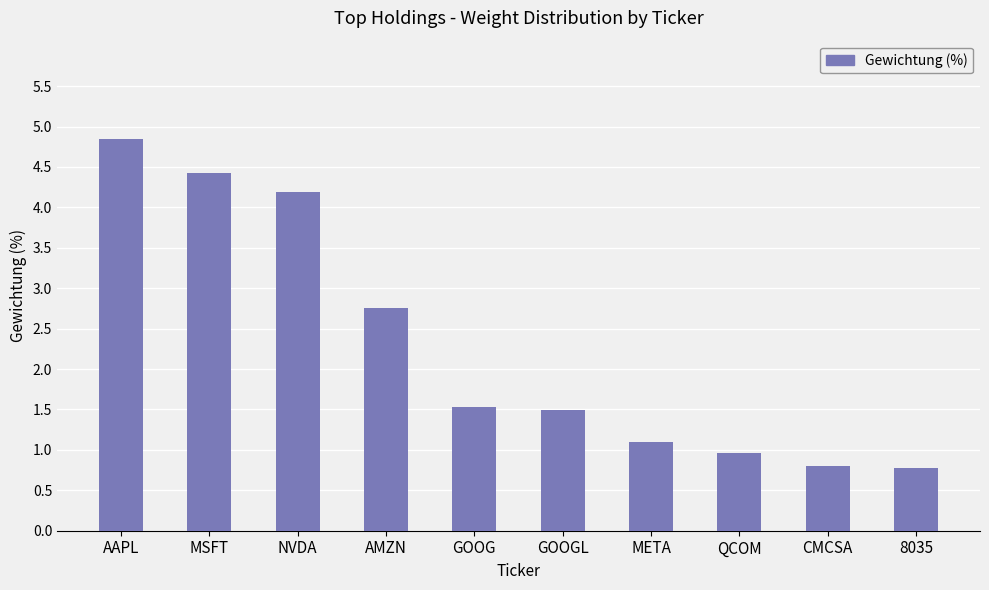

What is the change in value from AMZN to QCOM?

-1.8